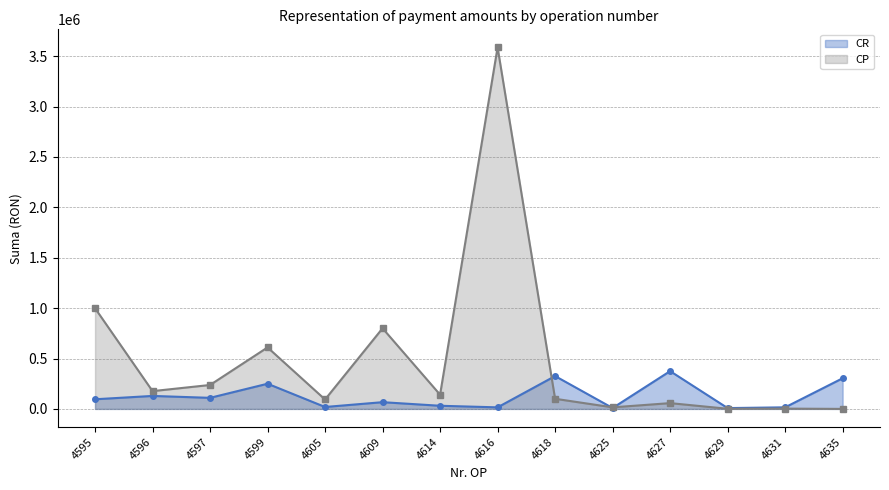

Where is CR nearest to the value 191450?

4599